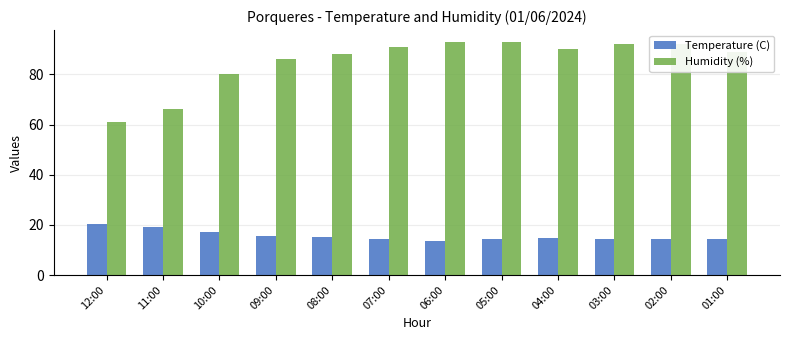

Which series has the largest range (max minus min)?

Humidity (%)